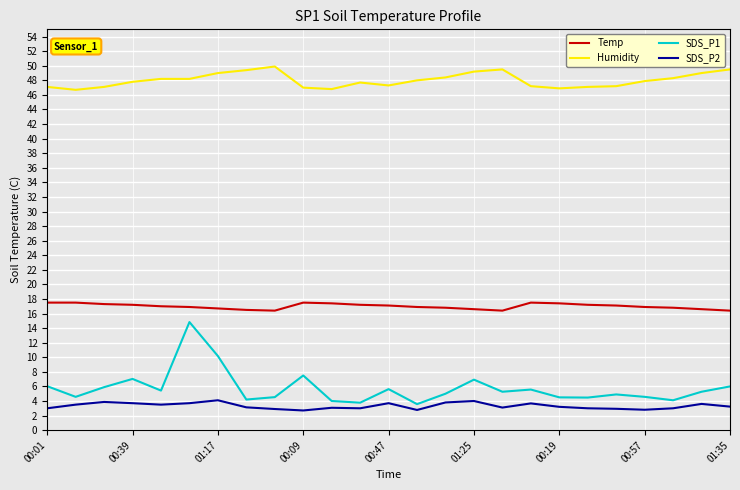

What is the difference between the maximum and minimum values in the Humidity series?

3.2